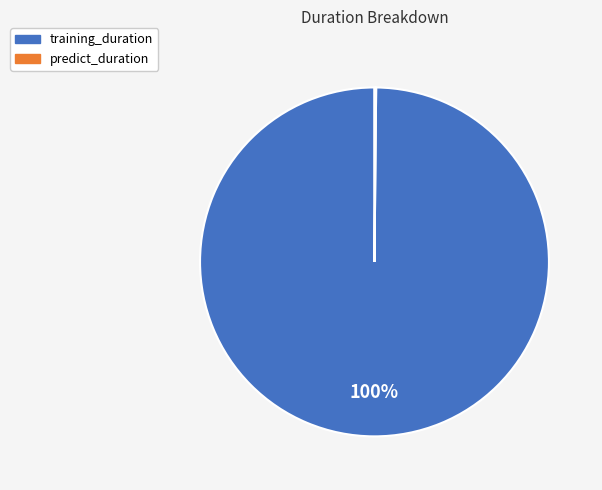

Which slice is the largest?

training_duration